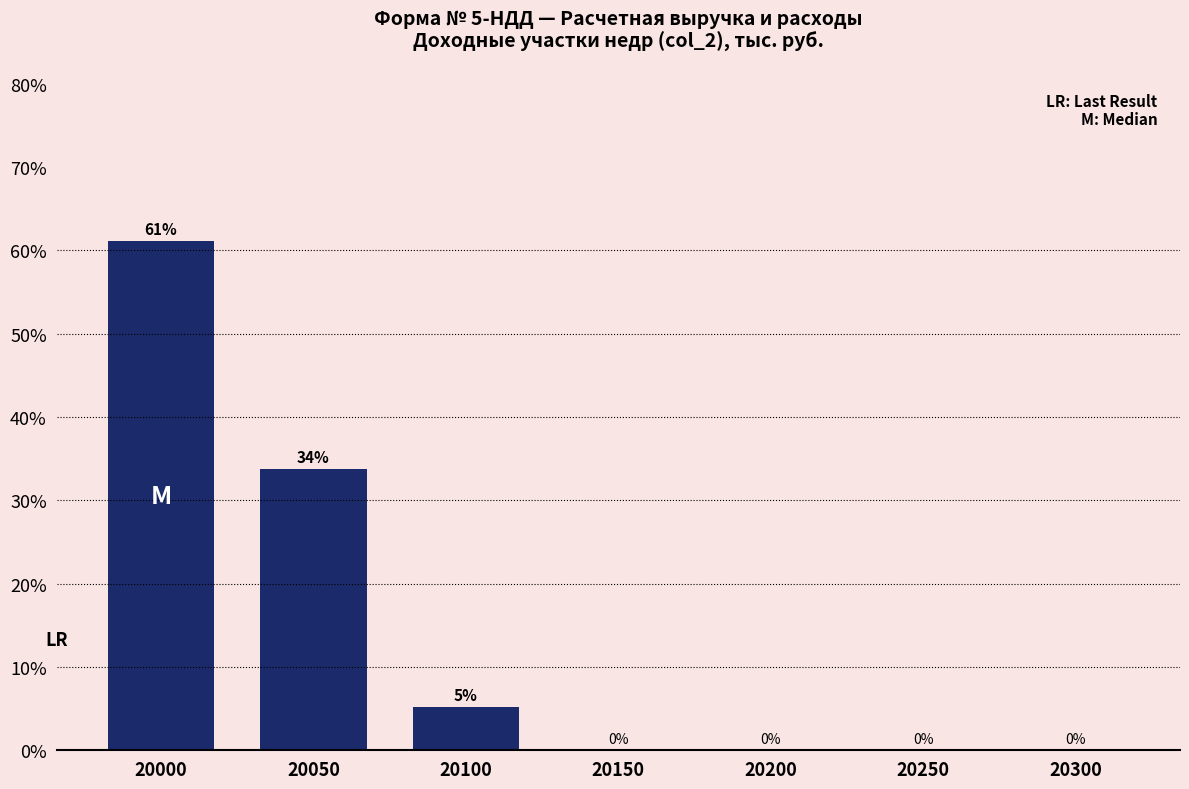

At which label is the value closest to 30?

20050